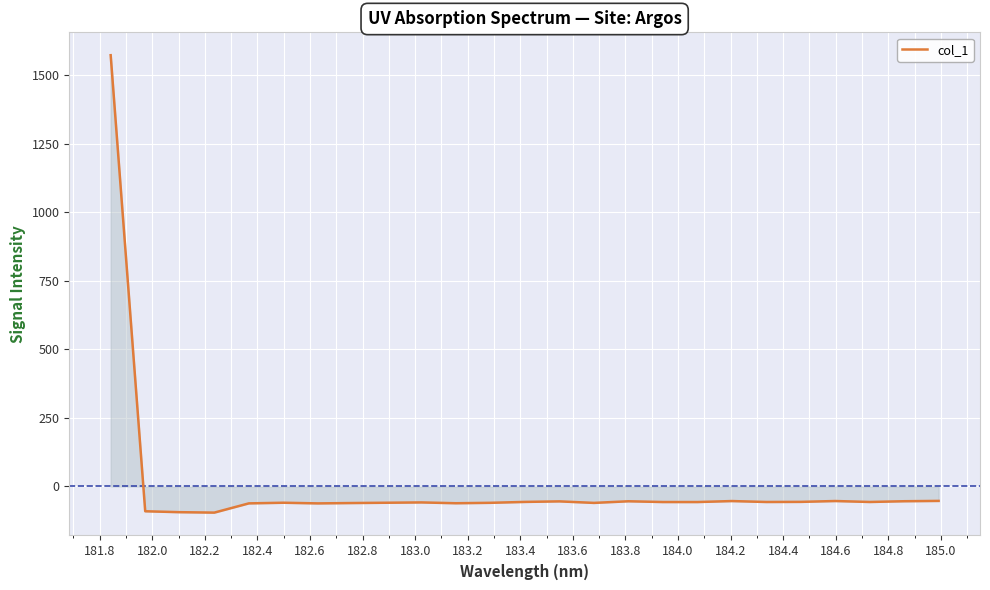

What is the difference between the maximum and minimum values?

1668.9